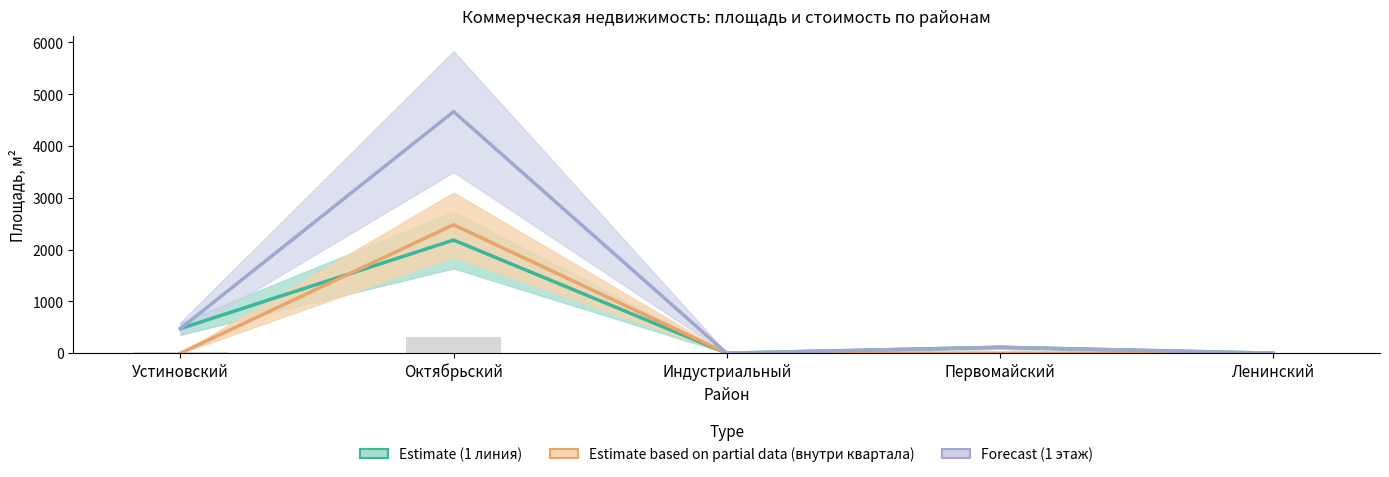

Reading left to right, extract all data points from this chart.

Estimate (1 линия, пл., м²): 475.5	2184.5	0.0	113.6	0.0
Estimate based on partial data (внутри квартала, пл., м²): 0.0	2480.3	0.0	0.0	0.0
Forecast (1 этаж, пл., м²): 475.5	4664.9	0.0	113.6	0.0
Стоимость (1 этаж, млн руб): 21.9	320.6	0.0	10.2	0.0